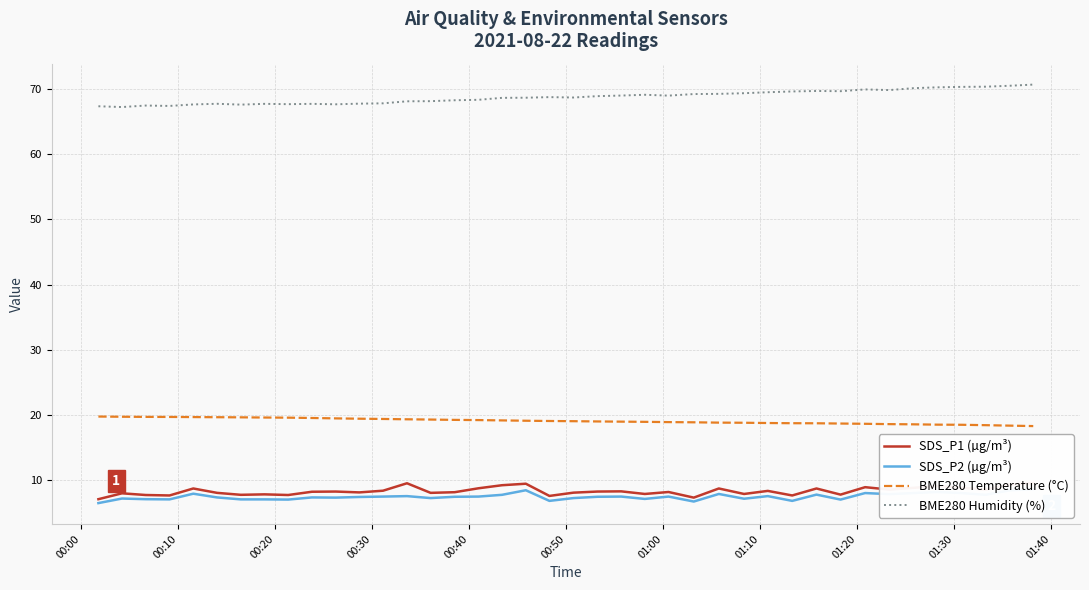

True or false: BME280 Humidity (%) and BME280 Temperature (°C) cross at least once.

False